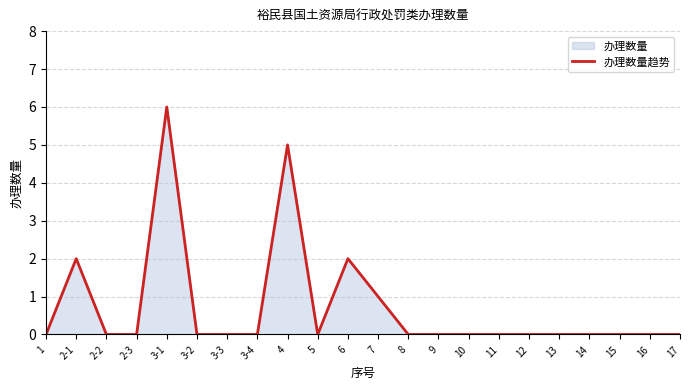

How many points are higher than both their immediate neighbors (excluding endpoints)?

4